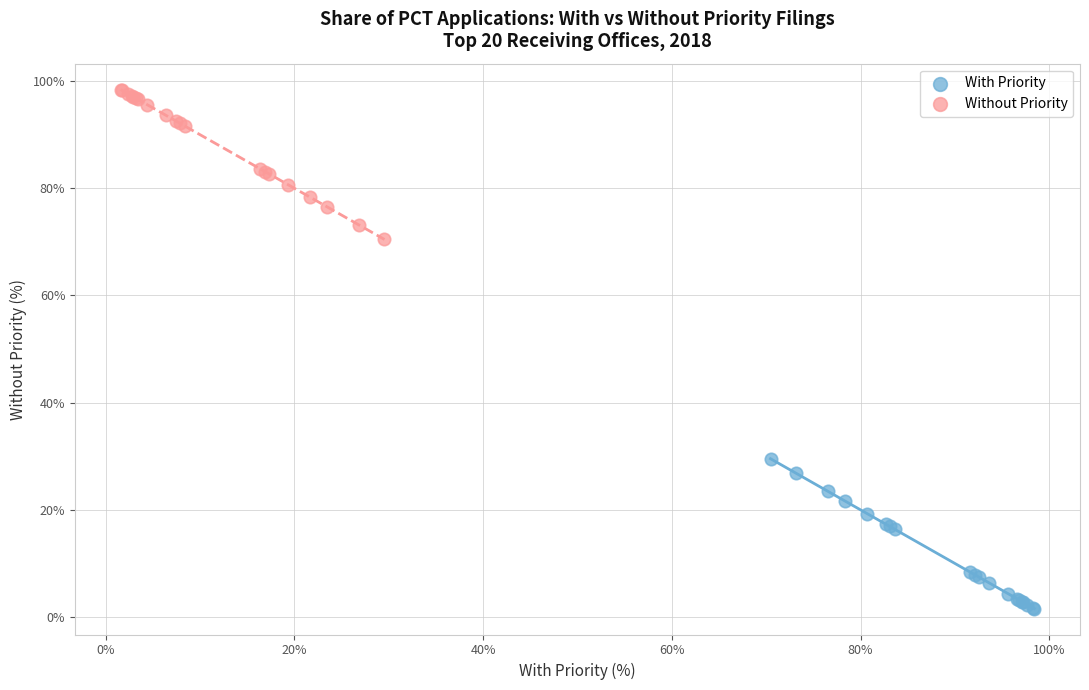

Which series reaches the maximum Y coordinate?

Without Priority